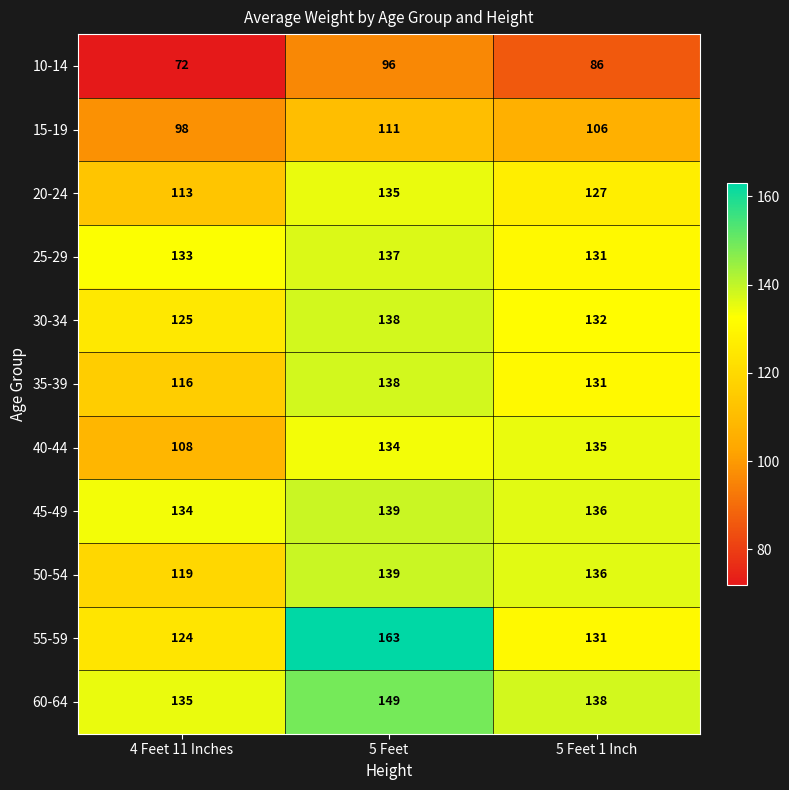

What is the difference between the maximum and minimum values in the 50-54 series?

20